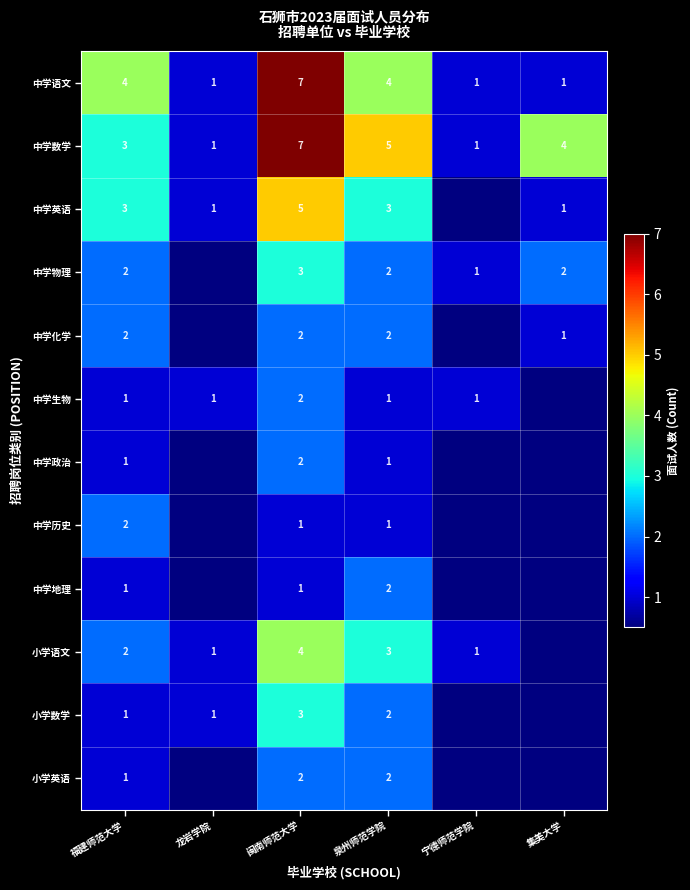

Is it true that 中学数学 equals 7 at 闽南师范大学?

True